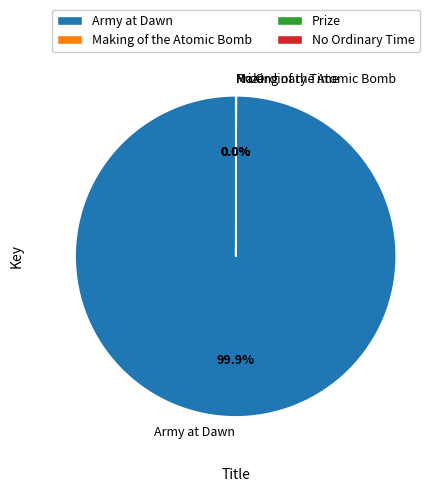

Which slice represents more than half of the pie?

Army at Dawn